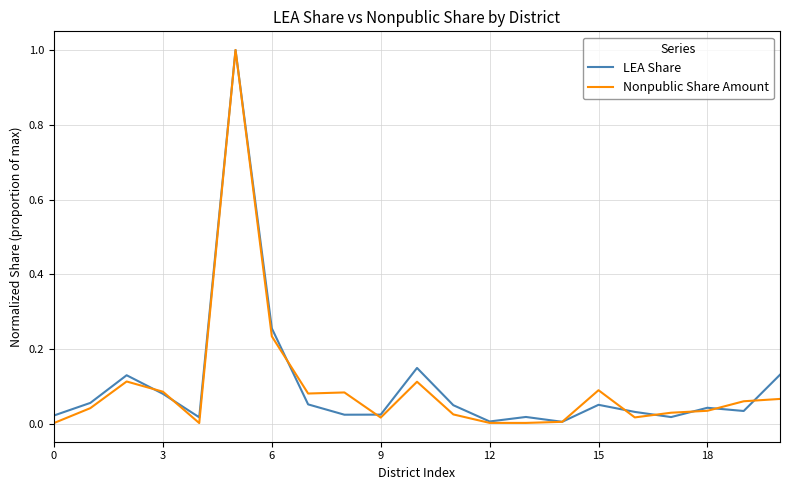

What is the greatest value displayed?

1.0